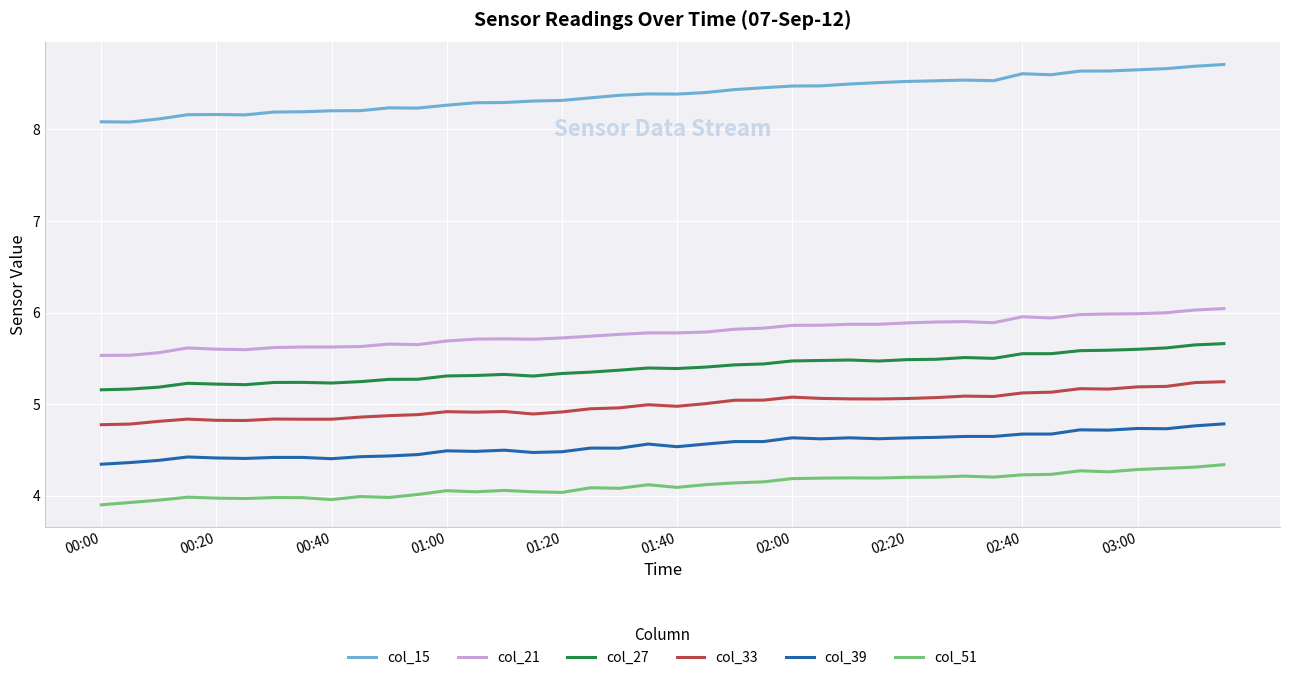

Which series has the largest range (max minus min)?

col_15